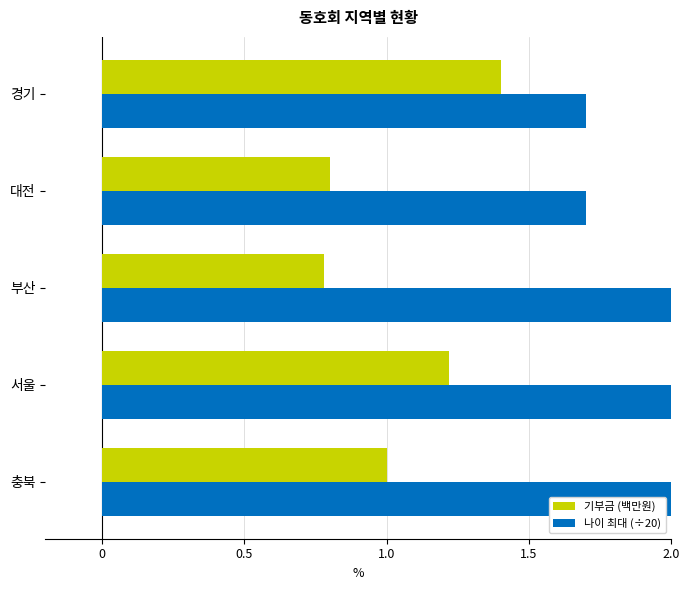

What is the difference between the maximum and minimum values in the 기부금 (백만원) series?

0.6